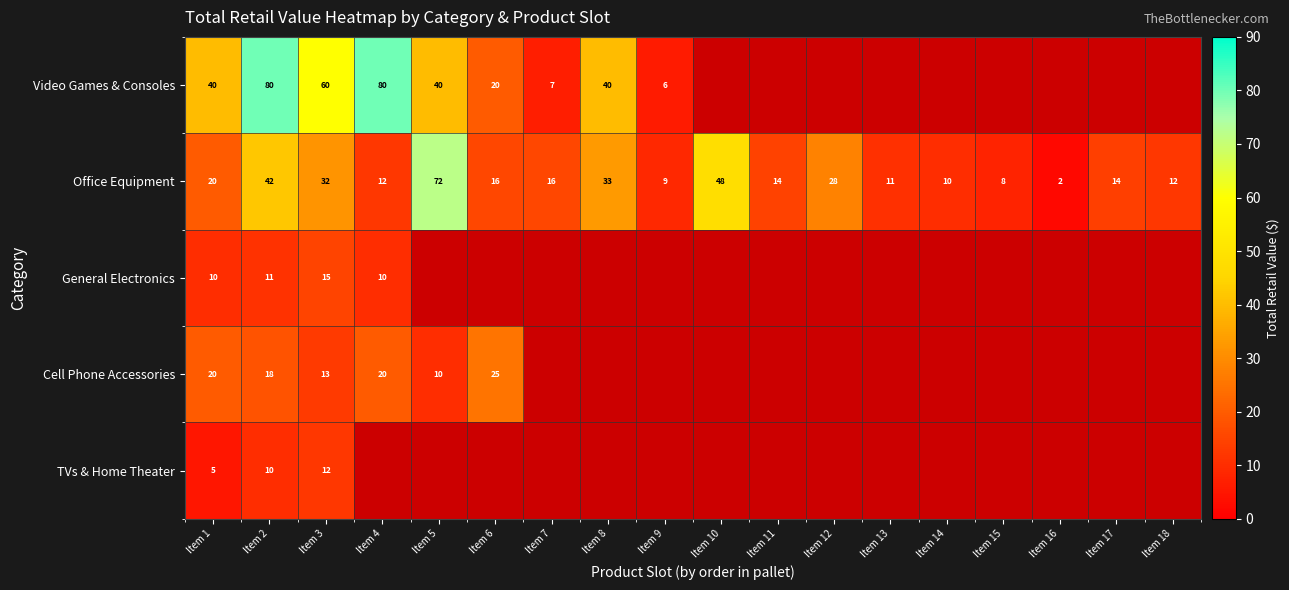

Which series has the largest total across all categories?

Office Equipment